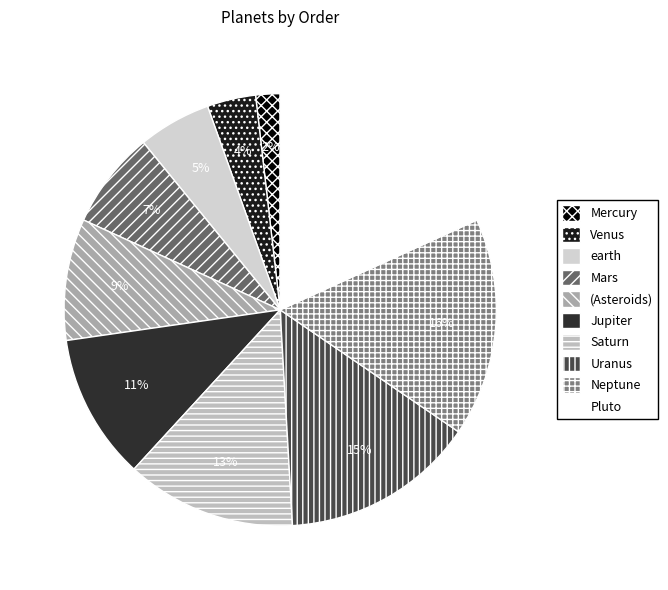

How much of the chart is everything except (Asteroids)?

90.9%